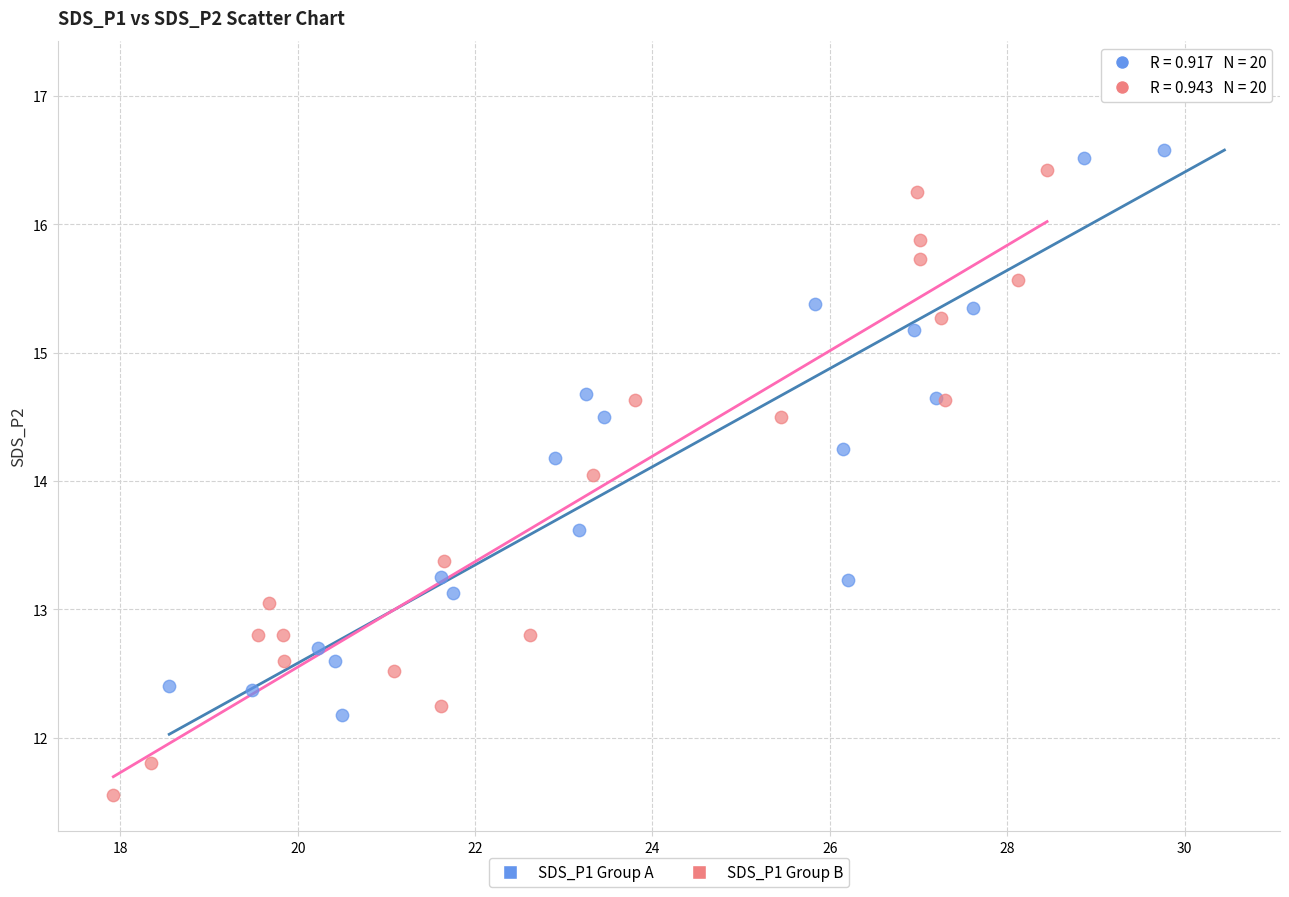

Which series contains the highest Y value?

SDS_P1 Group A